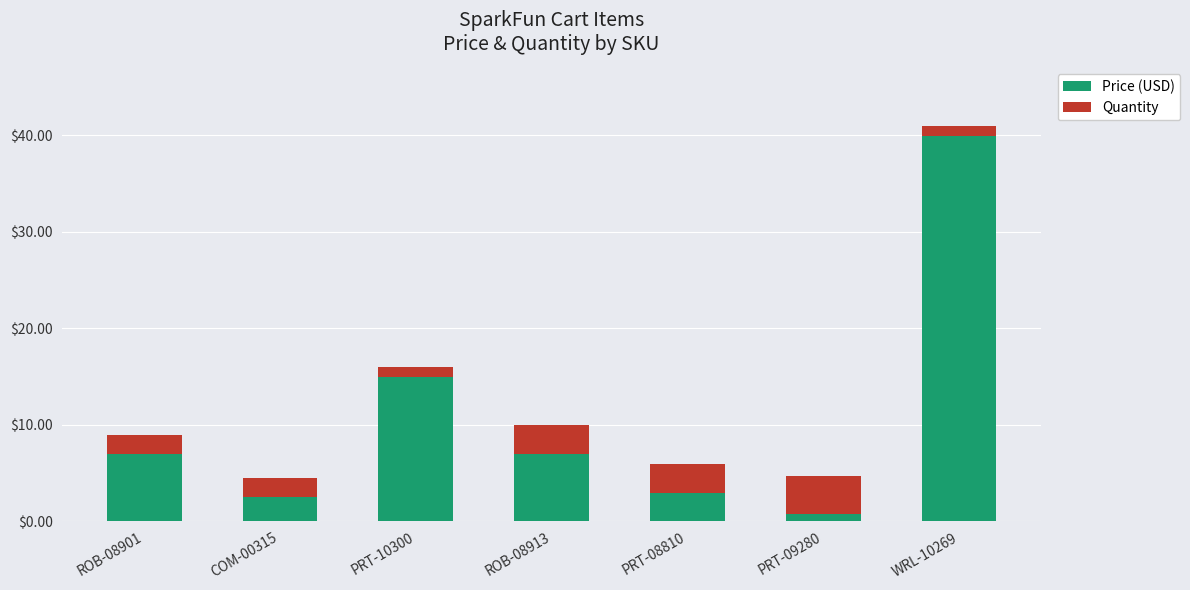

Which category has the highest value in the Price (USD) series?

WRL-10269